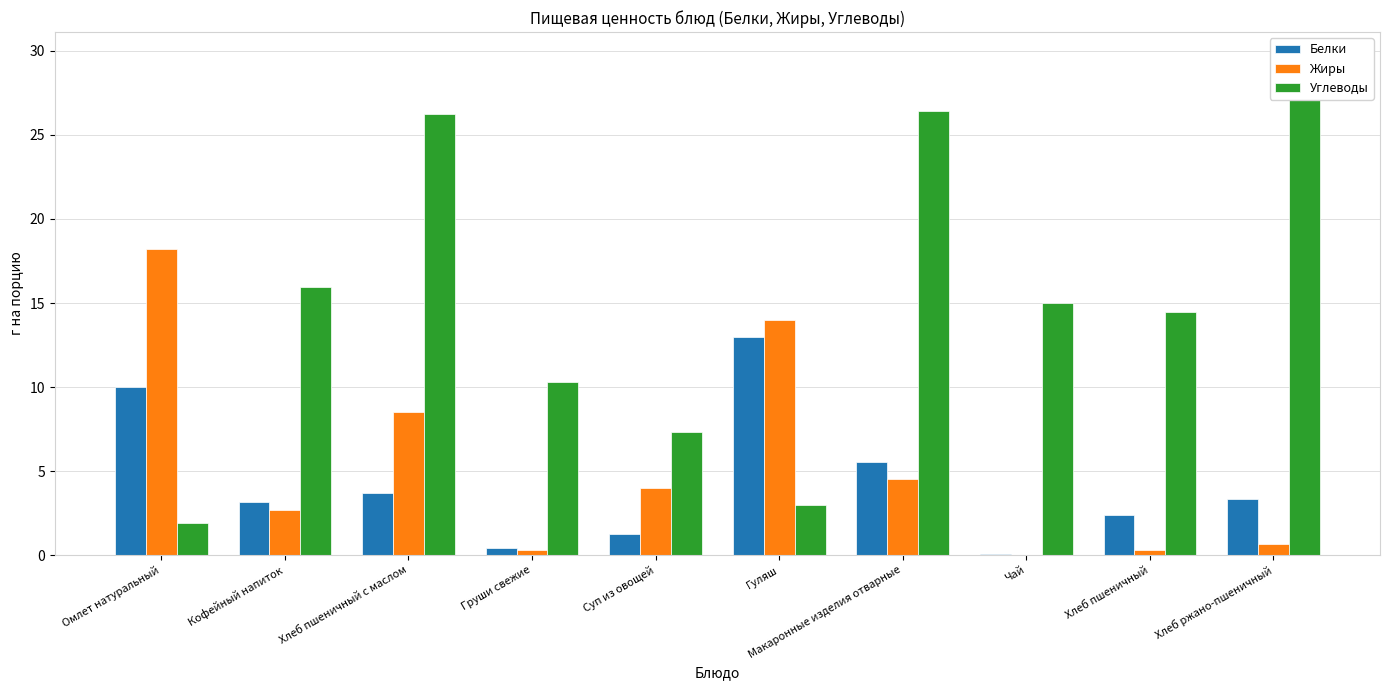

Is the value of Углеводы at Макаронные изделия отварные greater than the value of Жиры at Чай?

Yes